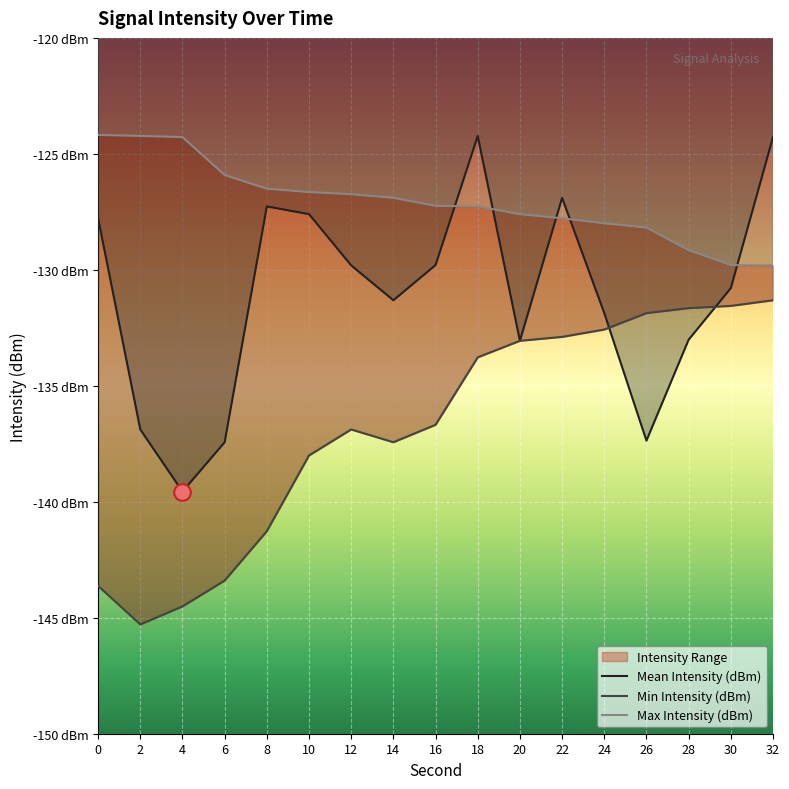

The Mean Intensity (dBm) series shows -66.6 at 14. True or false?

False